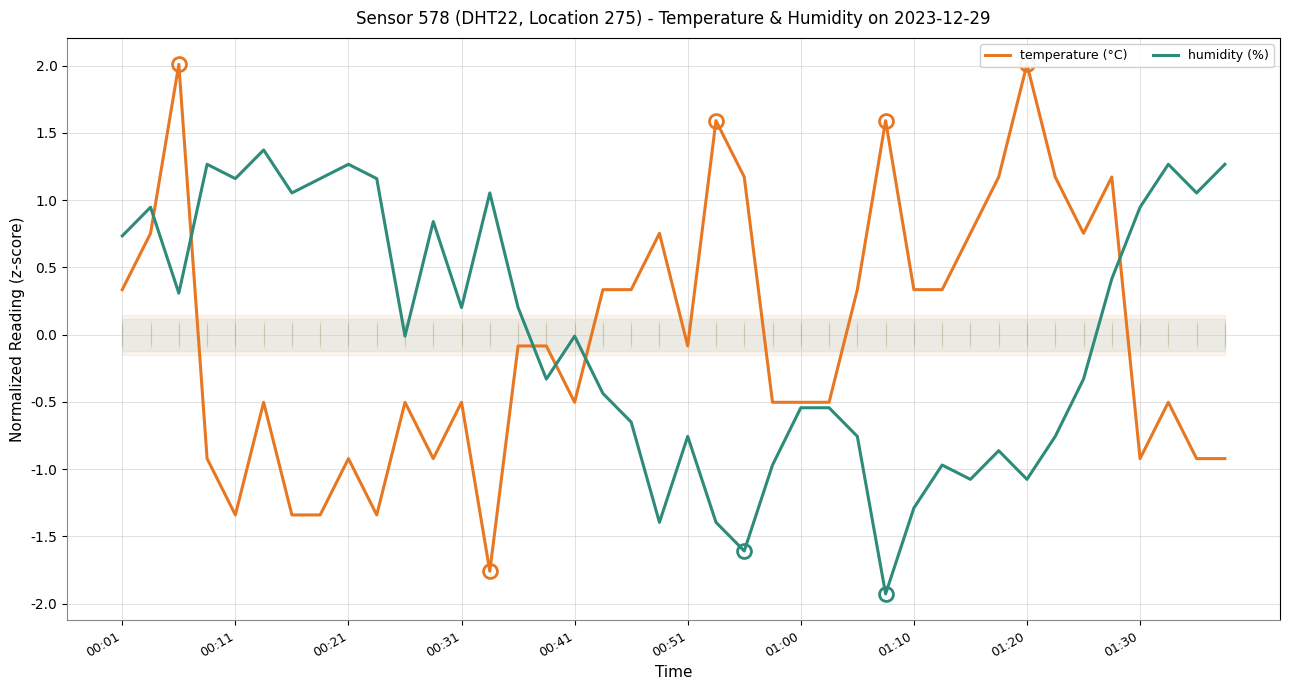

True or false: temperature (°C) has more than 0 interior local peaks.

True